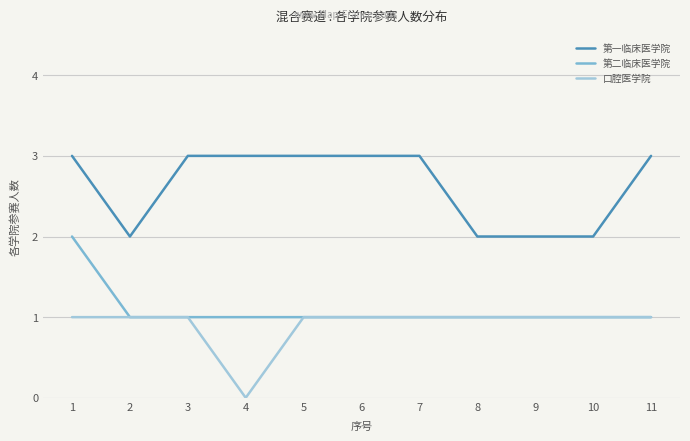

What is the greatest value displayed?

3